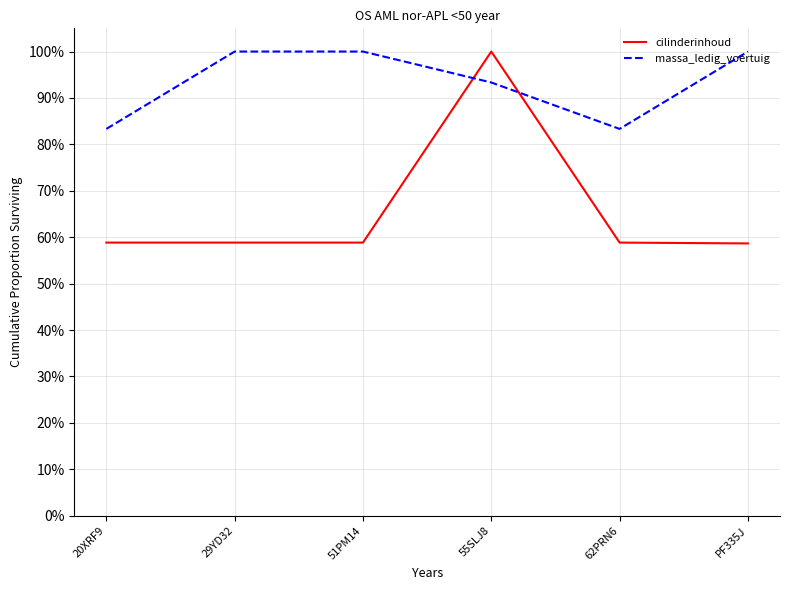

Which label corresponds to the smallest value in the chart?

PF335J